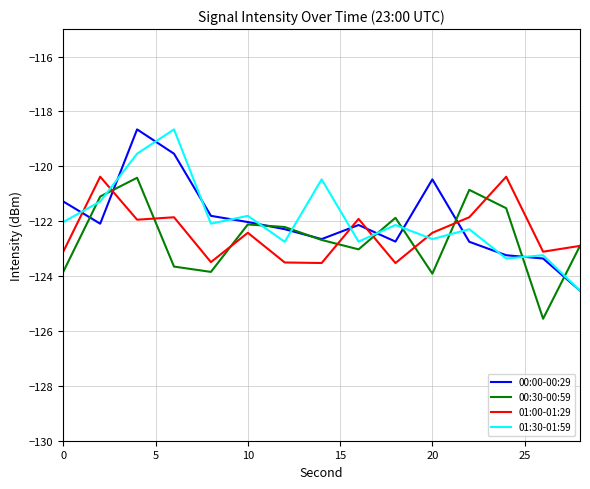

What is the maximum value shown in the chart?

-118.7